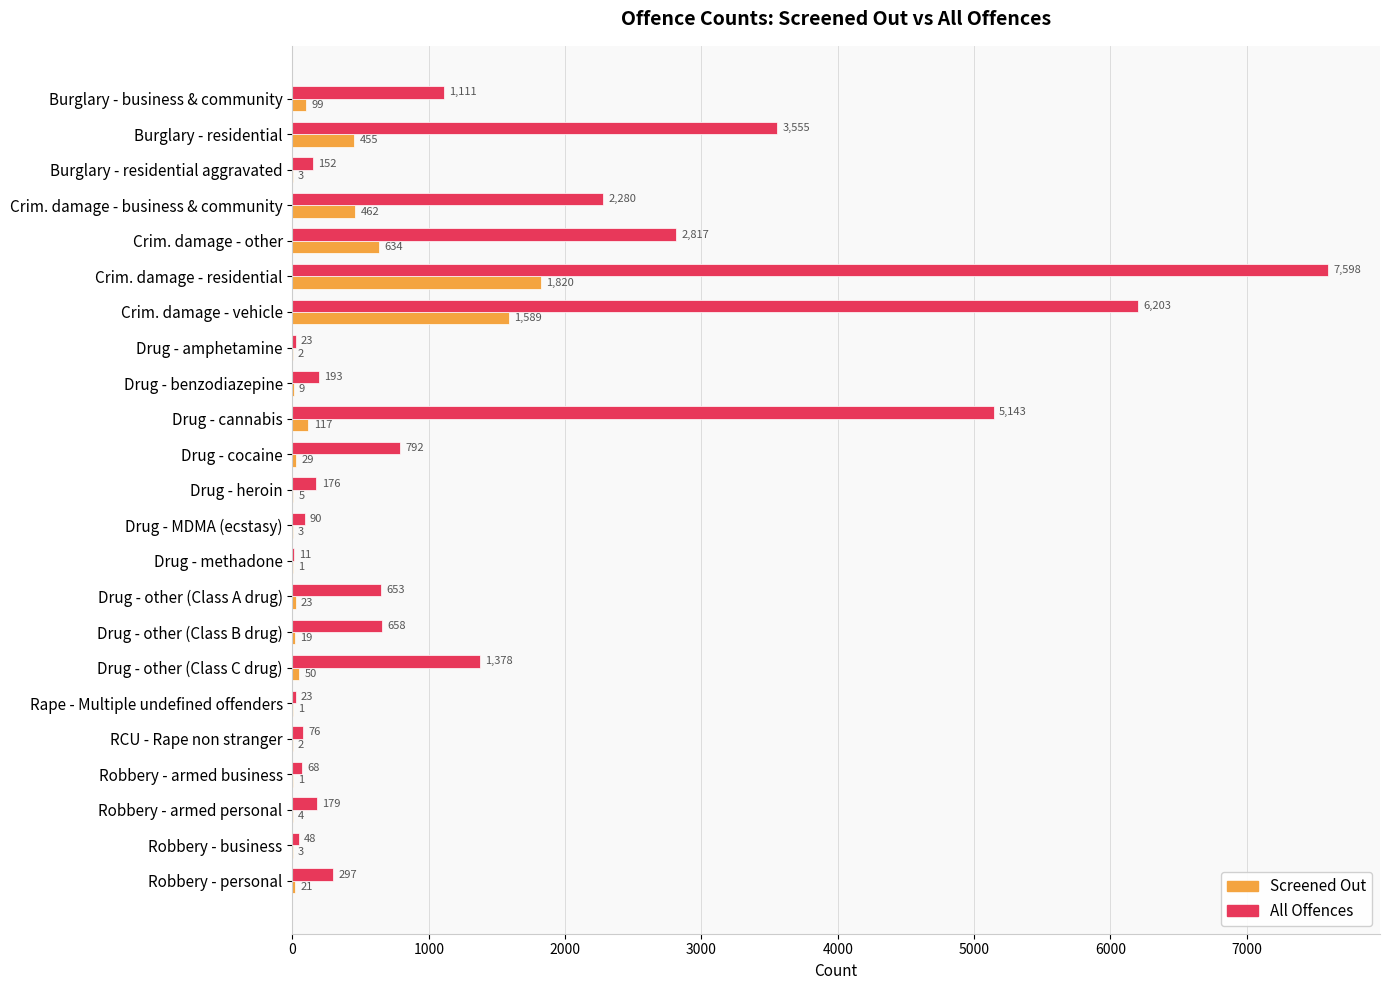

At which category is the sum across all series the highest?

Crim. damage - residential